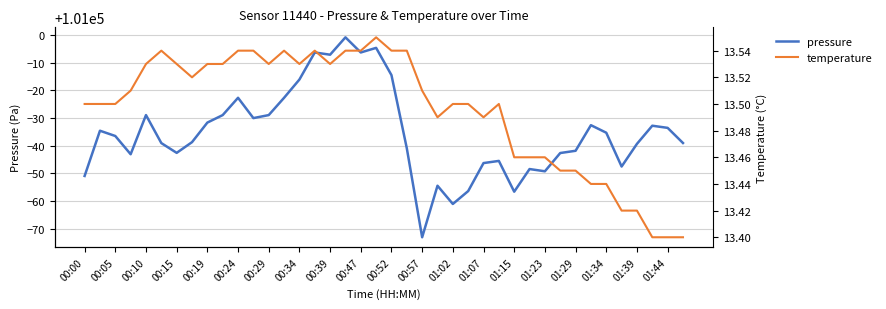

Reading left to right, transcribe all the data shown in this chart.

pressure: 100949.1	100965.4	100963.5	100956.9	100971.1	100961.0	100957.4	100961.3	100968.4	100971.1	100977.3	100970.0	100971.1	100977.3	100983.9	100993.7	100992.9	100999.2	100993.7	100995.4	100985.5	100959.1	100926.9	100945.6	100939.0	100943.6	100953.8	100954.5	100943.4	100951.6	100950.8	100957.4	100958.2	100967.4	100964.7	100952.5	100960.7	100967.2	100966.5	100961.0
temperature: 13.5	13.5	13.5	13.5	13.5	13.5	13.5	13.5	13.5	13.5	13.5	13.5	13.5	13.5	13.5	13.5	13.5	13.5	13.5	13.6	13.5	13.5	13.5	13.5	13.5	13.5	13.5	13.5	13.5	13.5	13.5	13.4	13.4	13.4	13.4	13.4	13.4	13.4	13.4	13.4